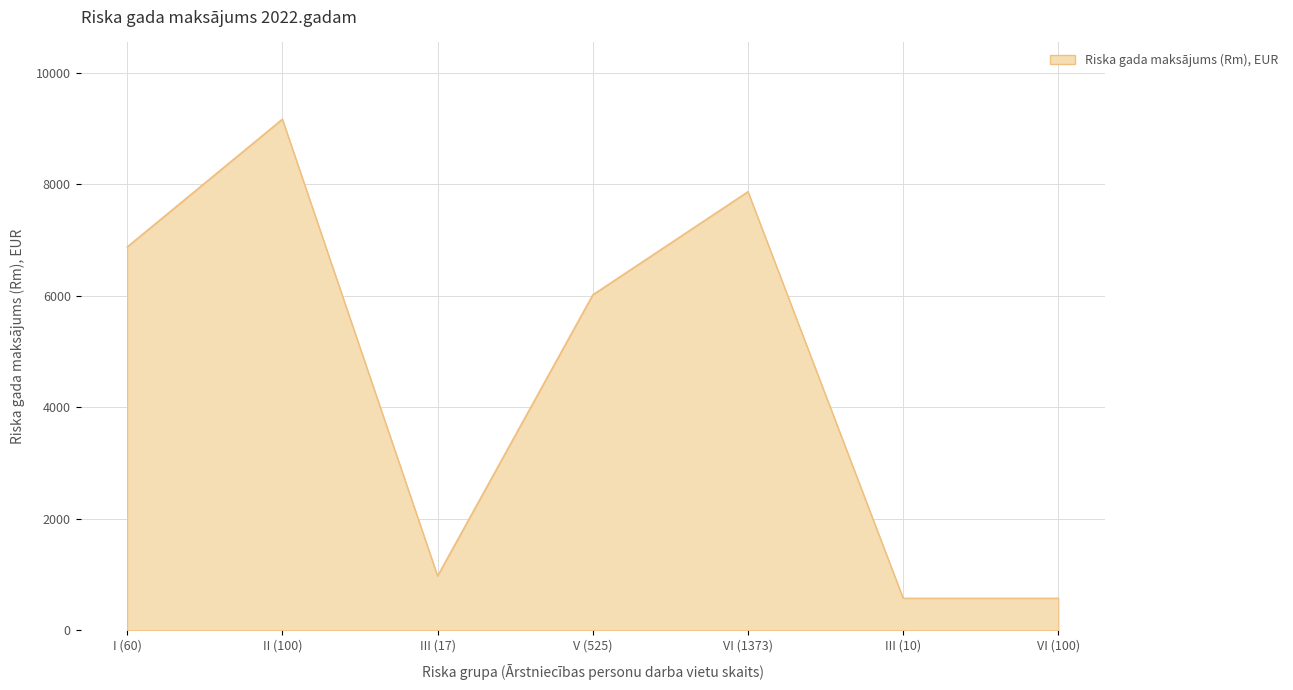

What position from the left is II (100)?

2